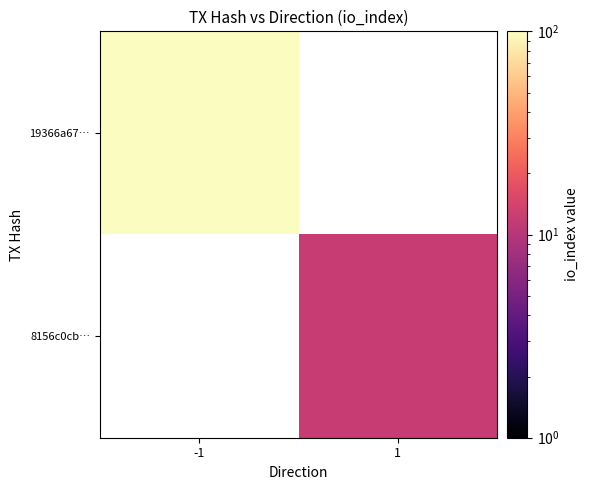

How many categories are shown in the chart?

2